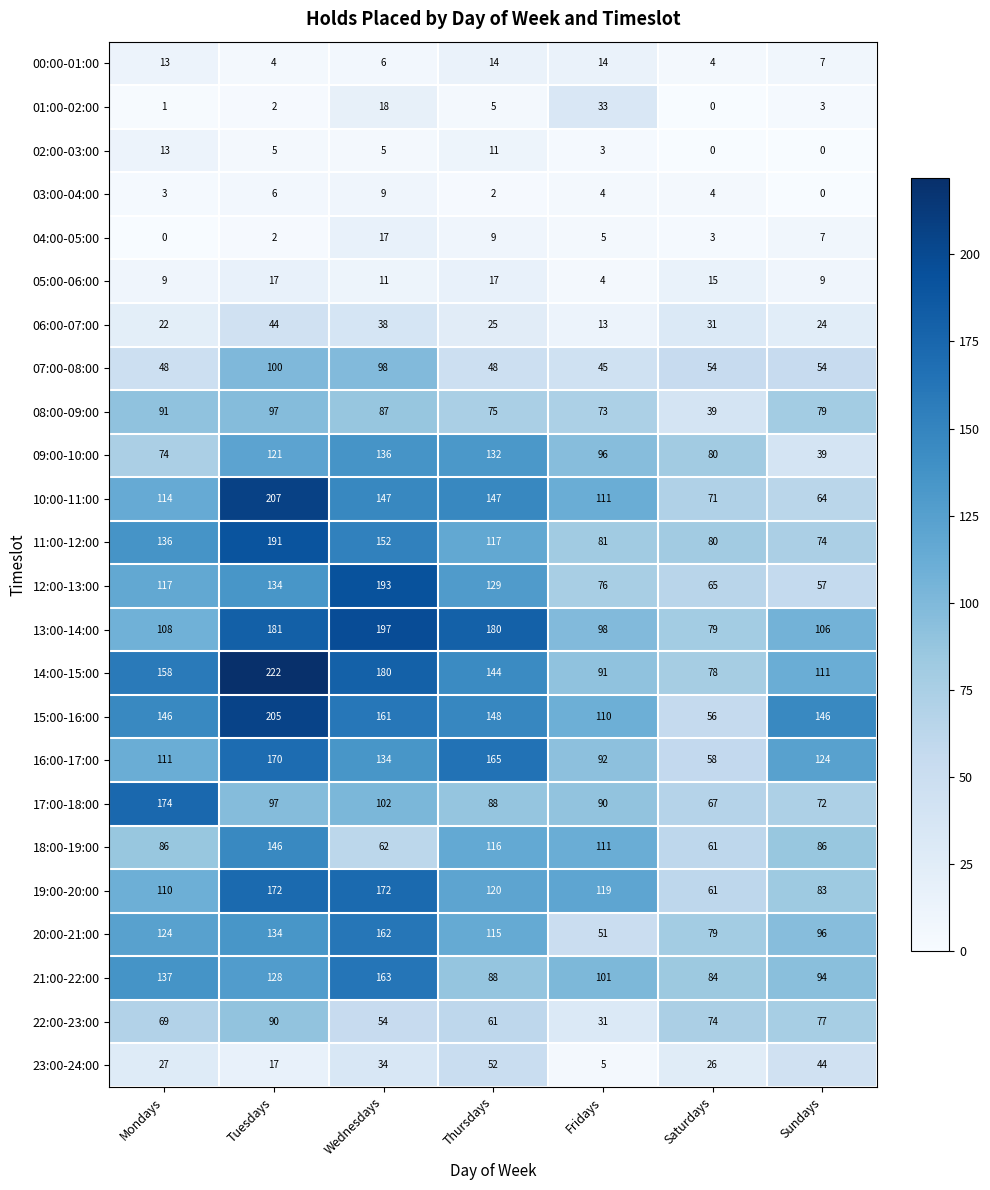

Which series changed the most between Mondays and Wednesdays?

13:00-14:00